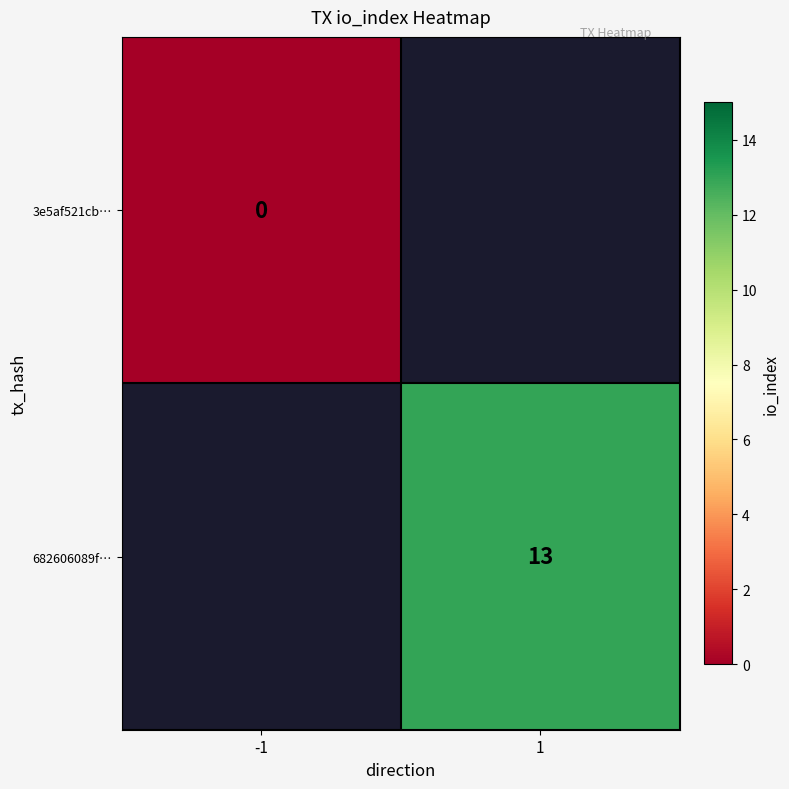

The value of 682606089f… at 1 is 13. True or false?

True